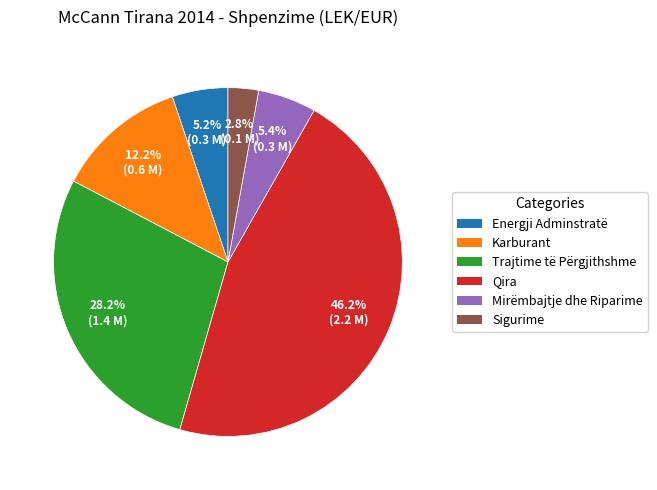

Is there any slice that represents more than half of the pie?

No